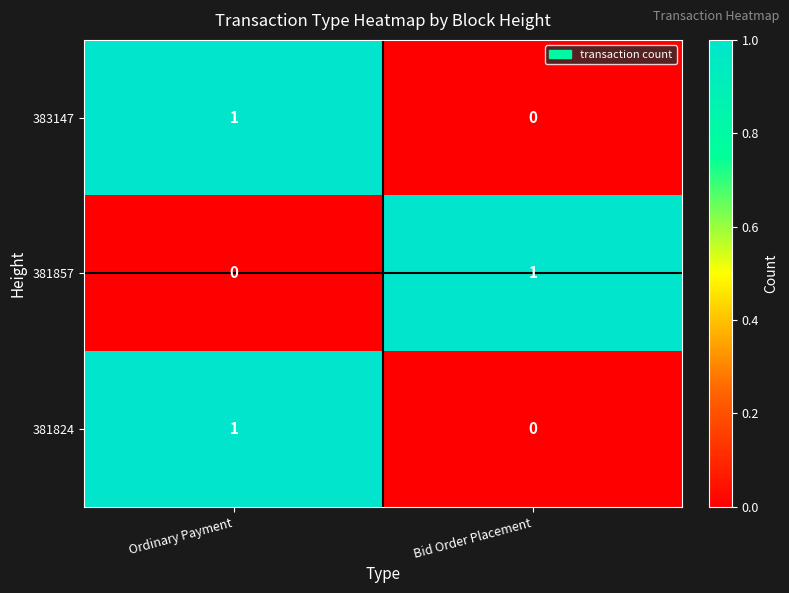

How many series are shown in this chart?

3